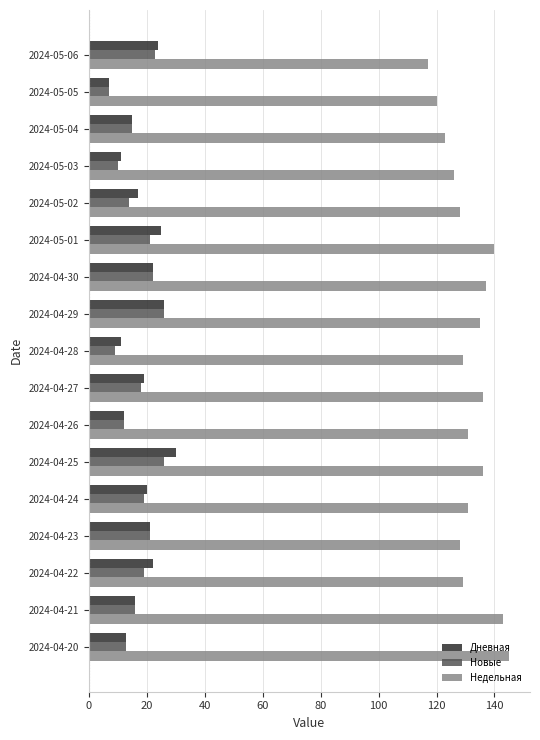

True or false: Недельная has a value of 129 at 2024-04-22.

True